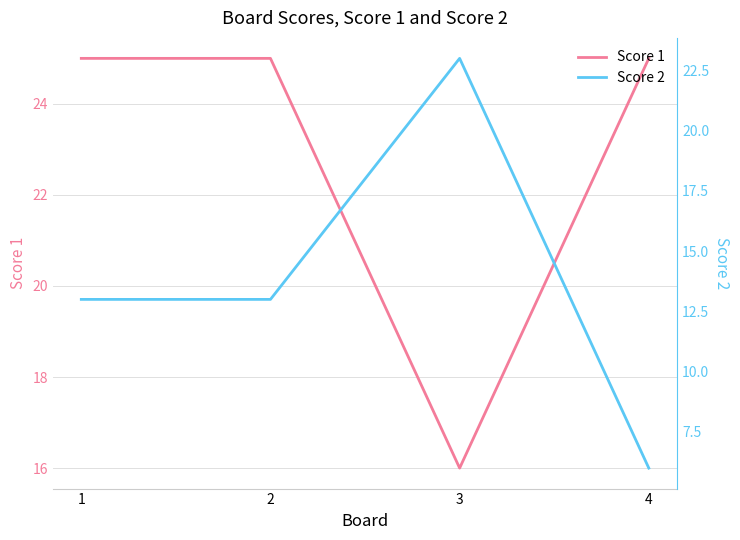

Is it true that Score 1 equals 25 at 1?

True